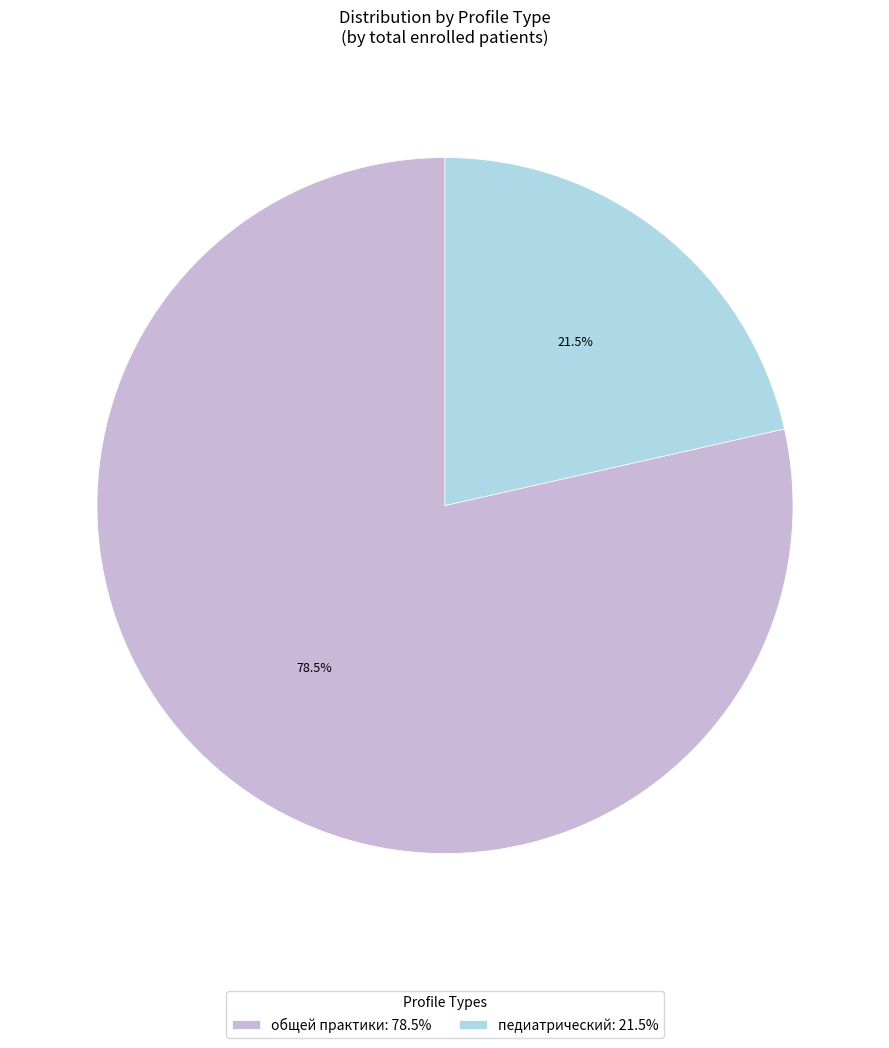

Which slice is the largest?

общей практики